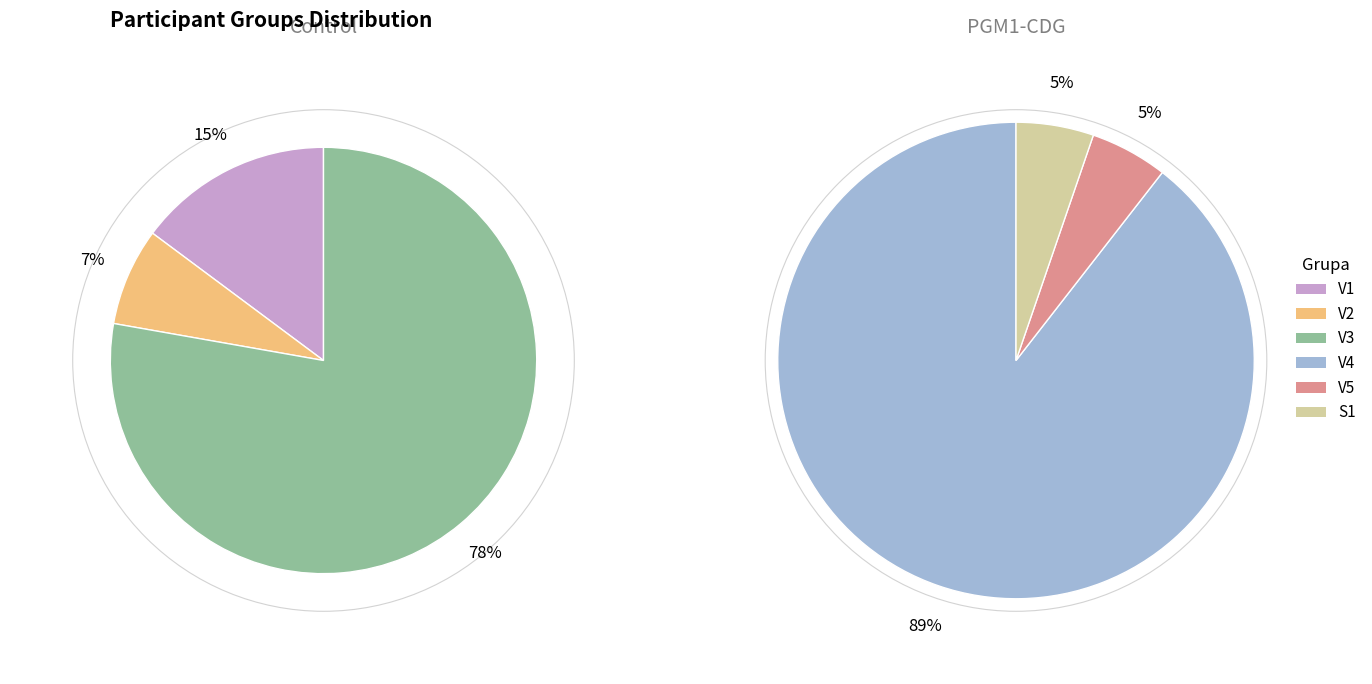

What is the total percentage of V3 and V5?

47.8%